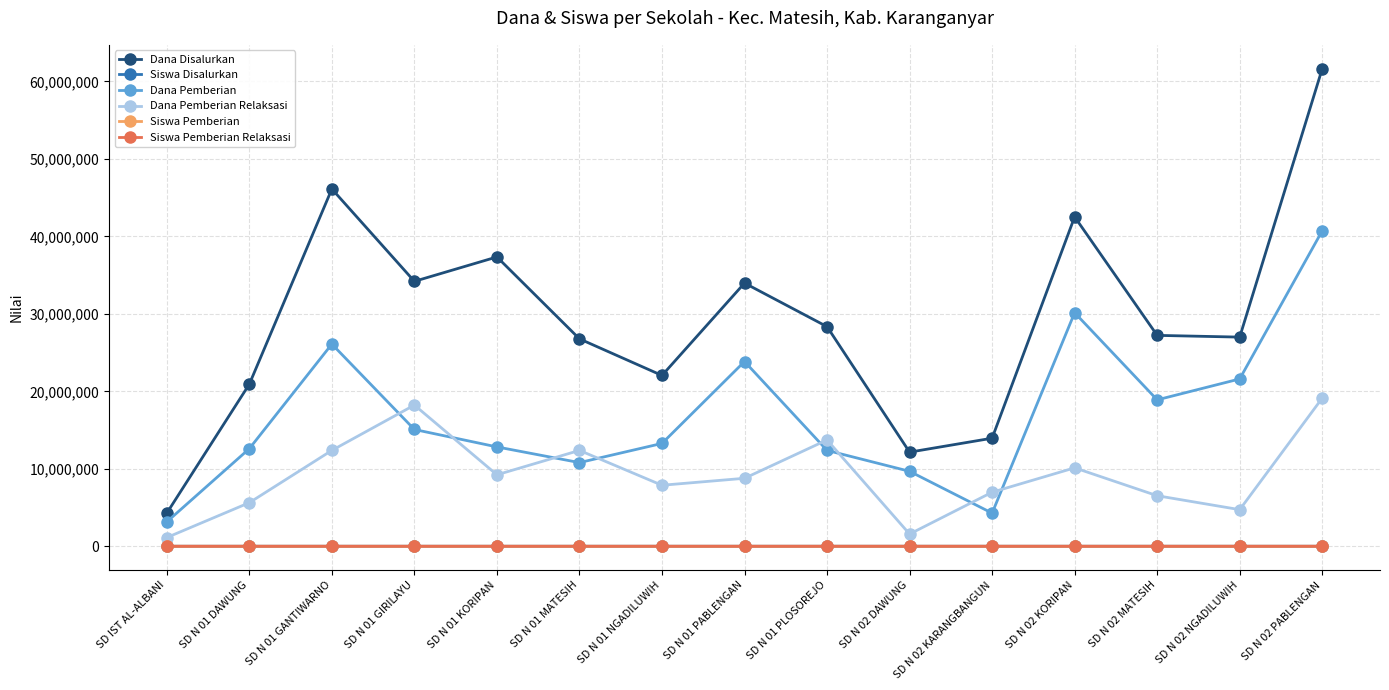

At which category is the sum across all series the highest?

SD N 02 PABLENGAN